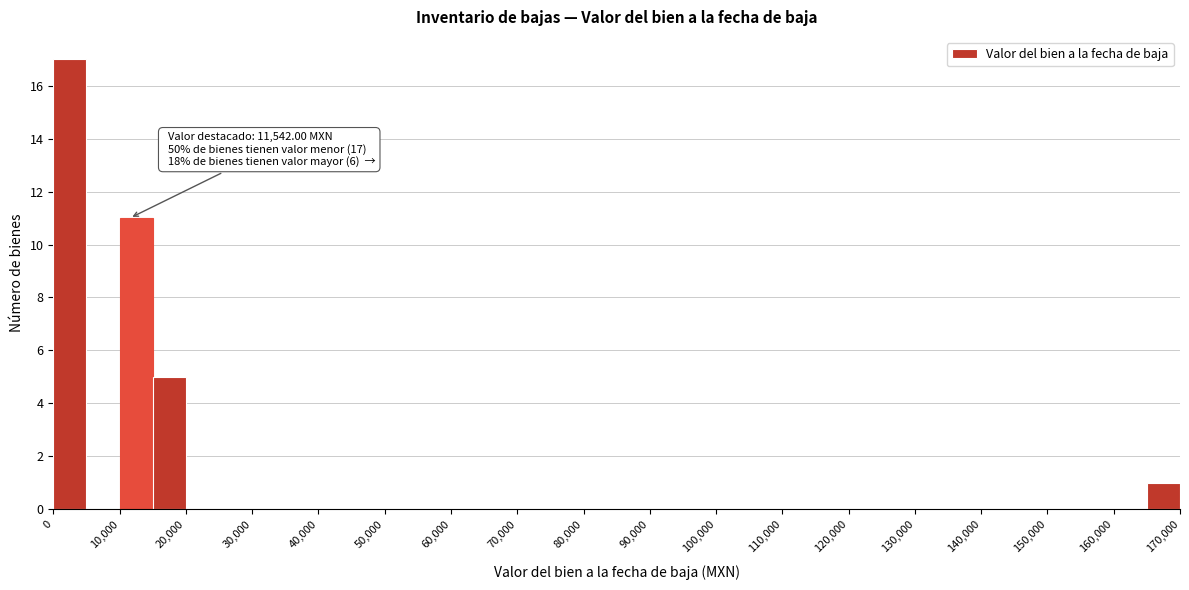

Over which range of the x-axis is the bar tallest?

0 to 5000